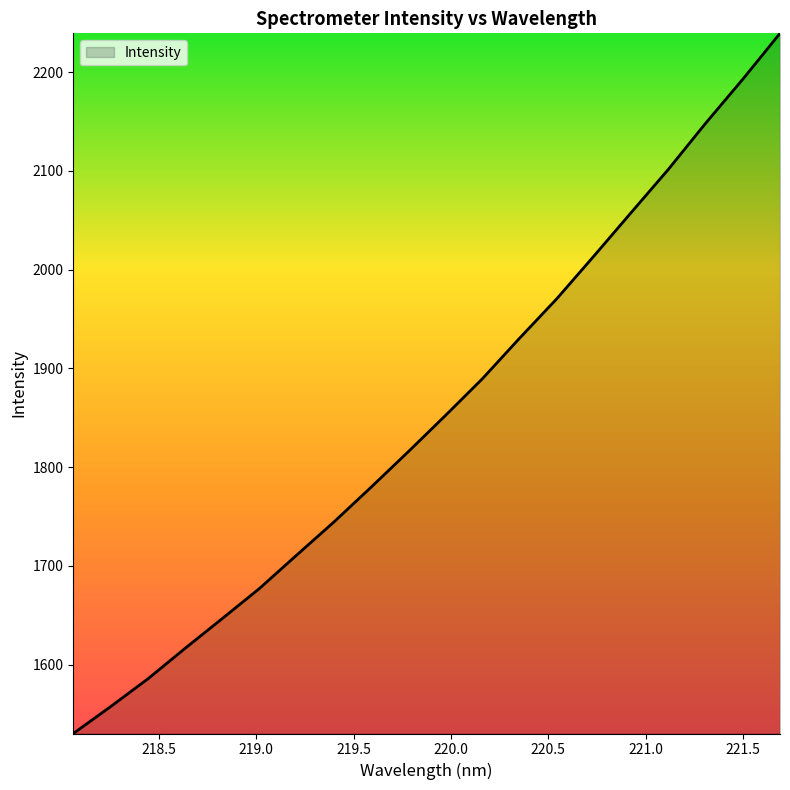

What is the difference between the maximum and minimum values?

709.1